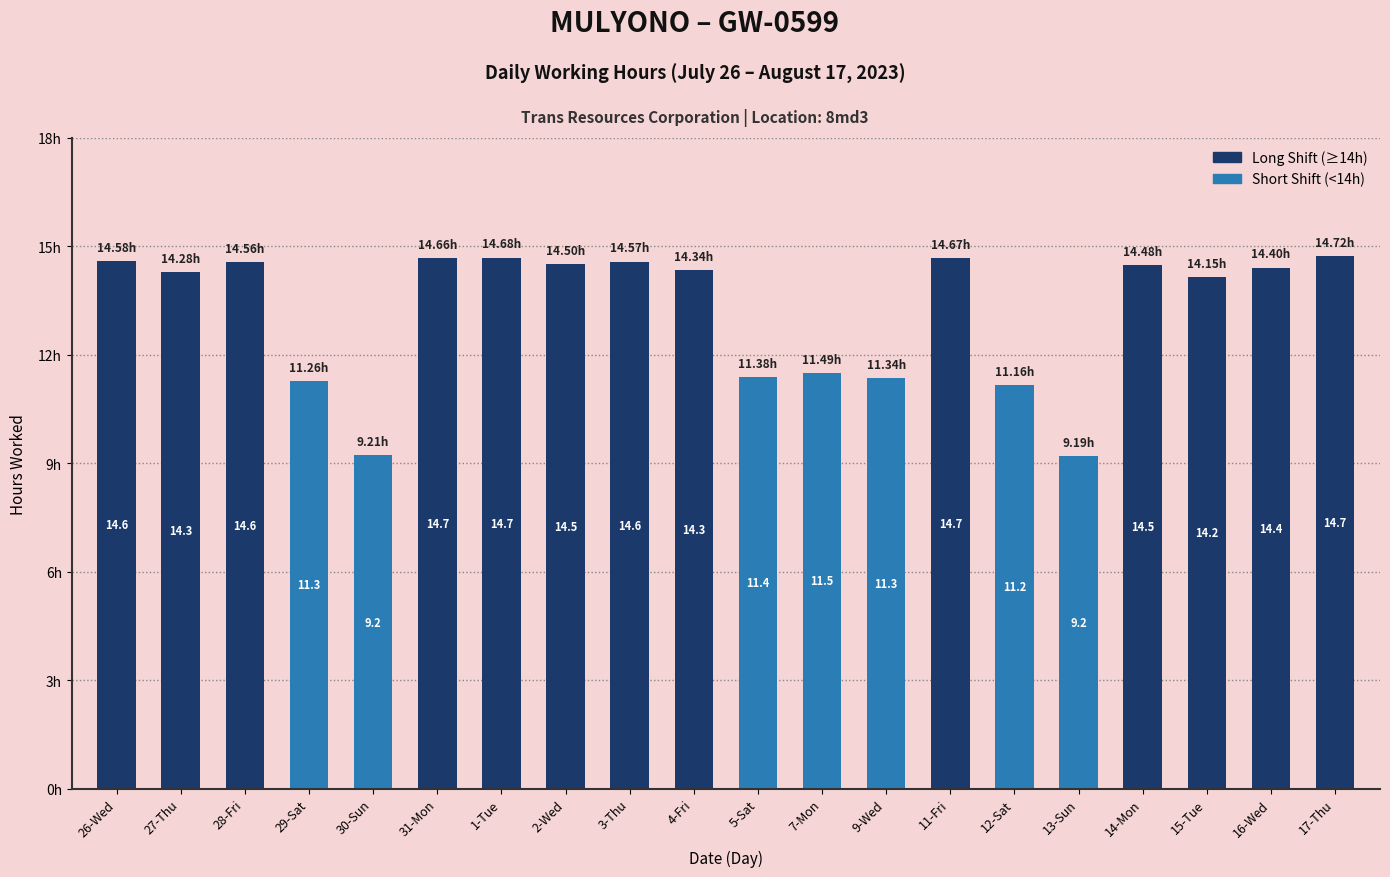

What is the label of the 1st bar from the right?

17-Thu